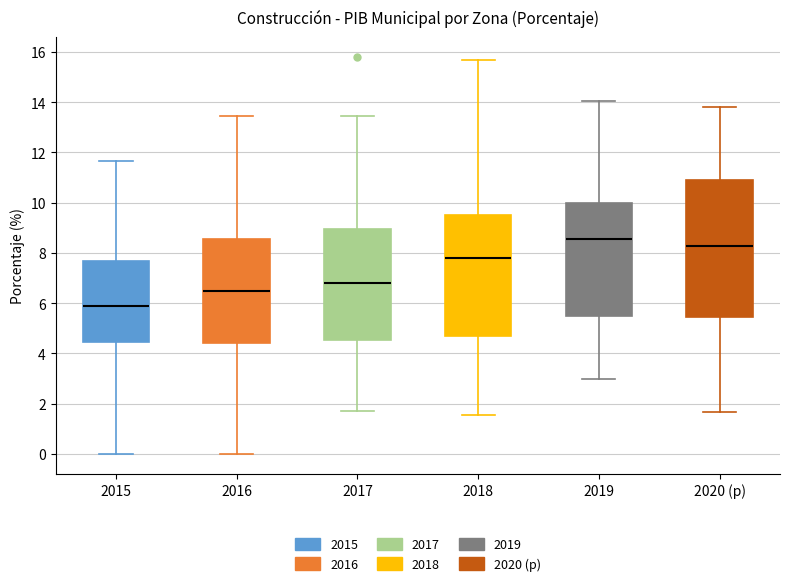

Which box is the tallest, from its lower edge to its upper edge?

2020 (p)